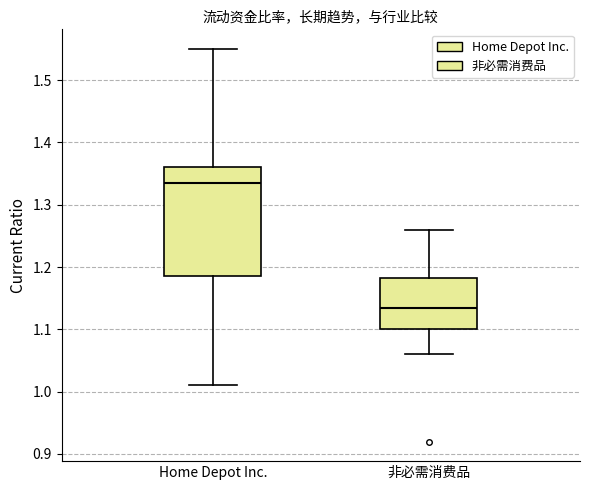

Which box's median line is the highest?

Home Depot Inc.